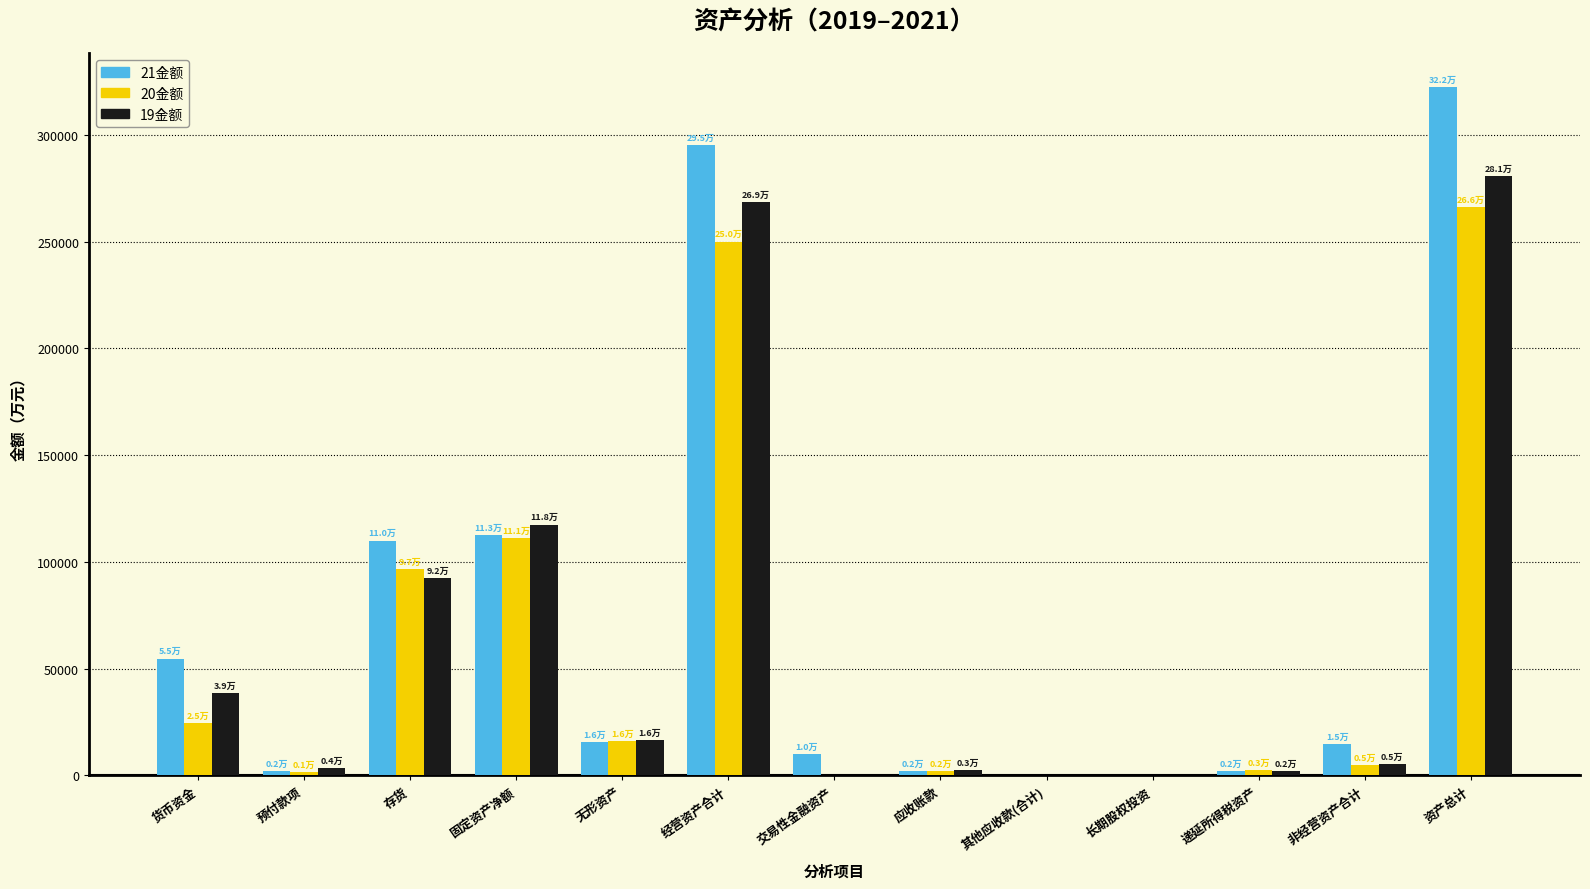

Is the value of 20金额 at 非经营资产合计 greater than the value of 19金额 at 存货?

No